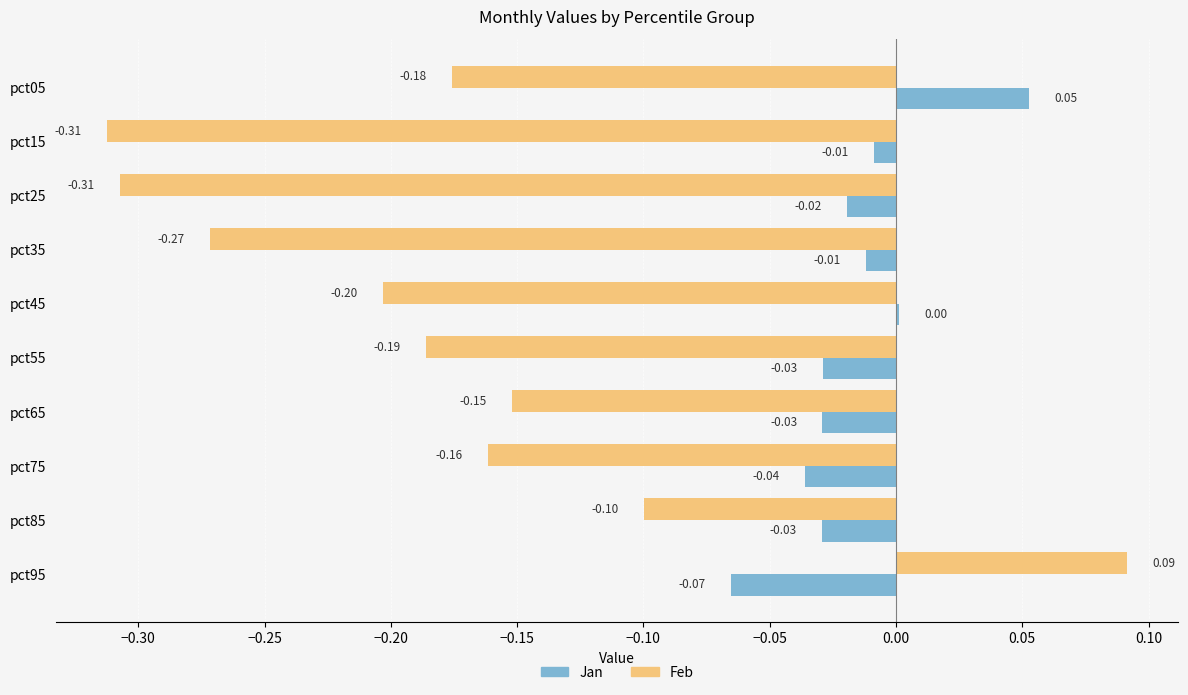

Which series changed the most between pct35 and pct95?

Feb